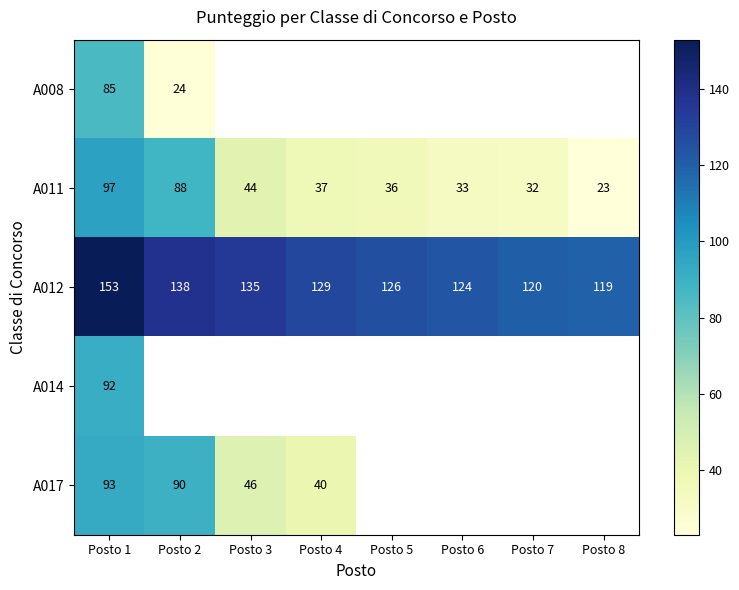

What is the maximum value shown in the chart?

153.0